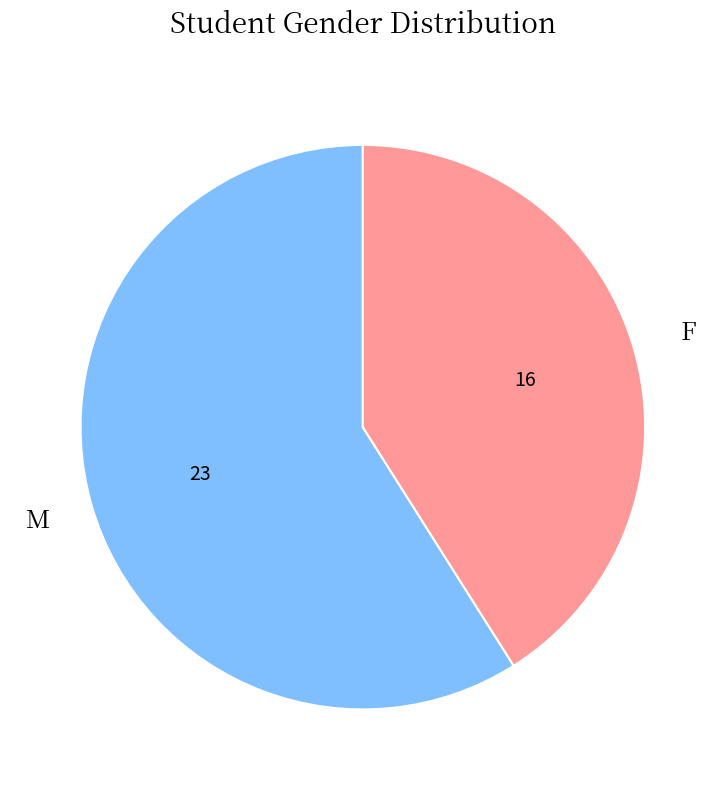

Do M and F together represent more than half of the pie?

Yes